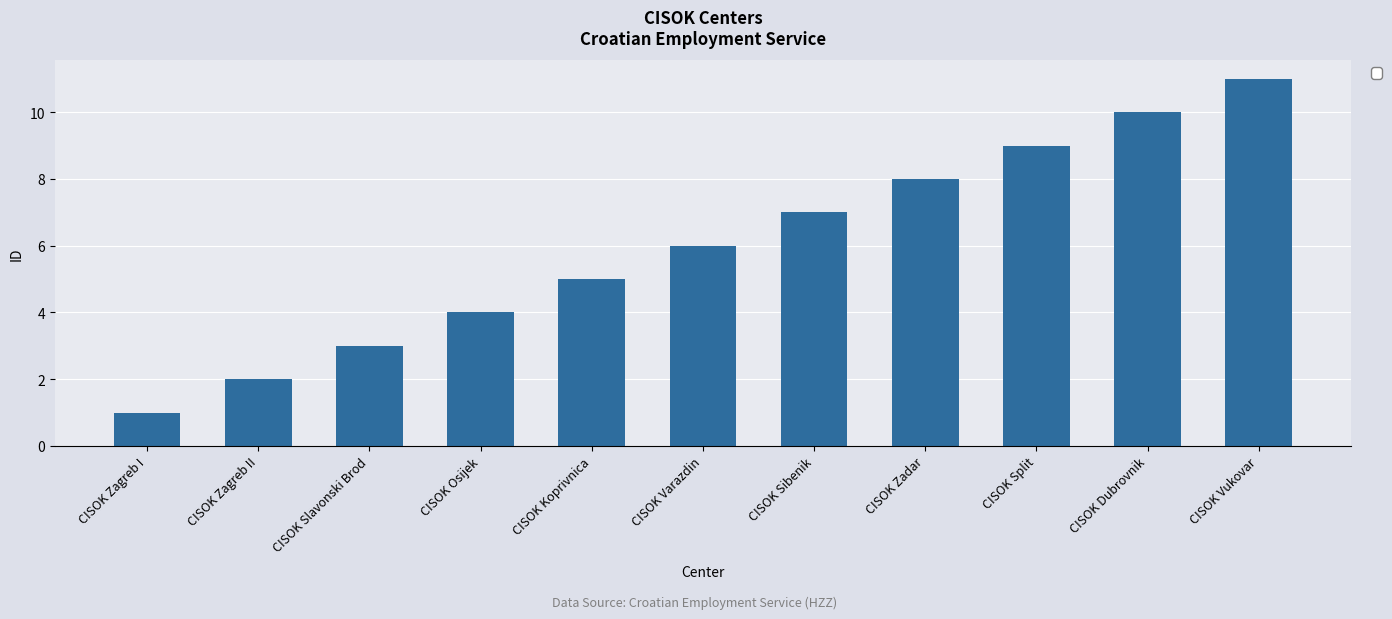

Where is the data nearest to the value 6?

CISOK Varazdin